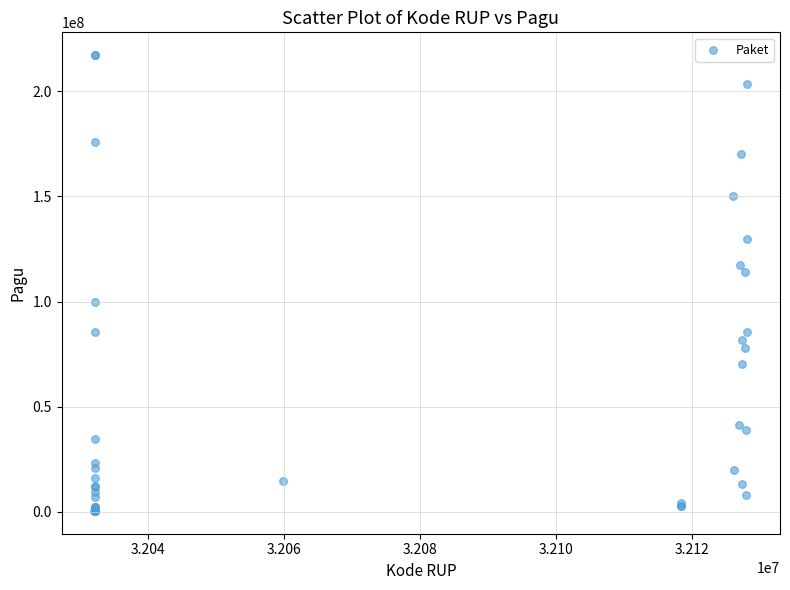

What Y value in the scatter plot is closest to 108830000?

114296000